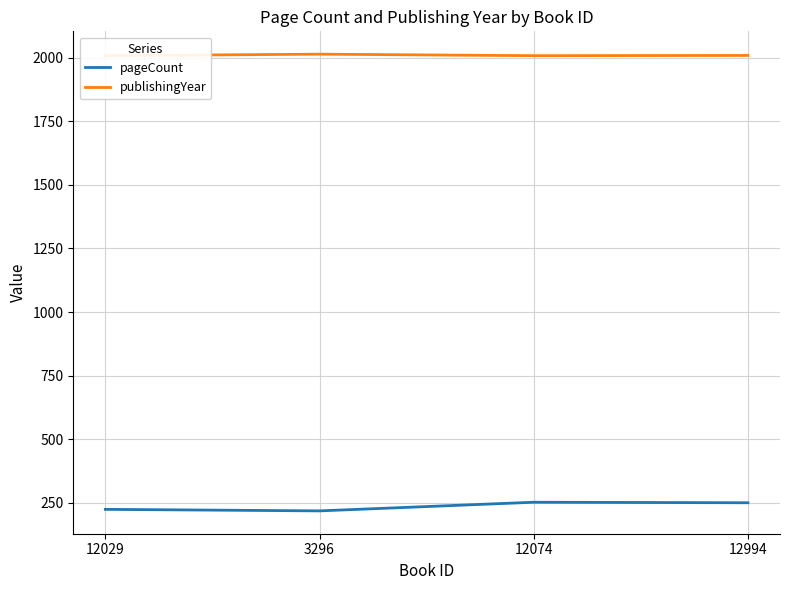

In publishingYear, how many points are higher than both neighbors (excluding endpoints)?

1